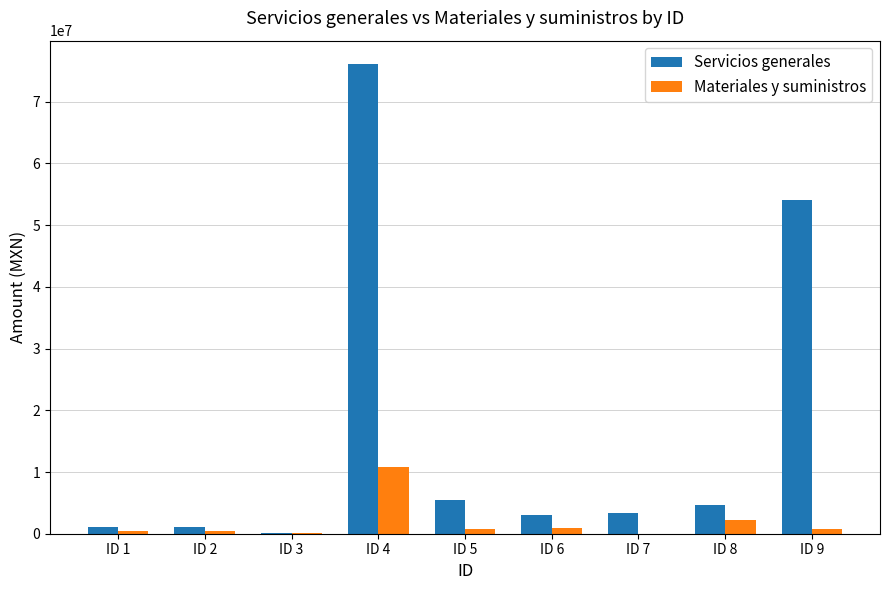

Are the bars horizontal?

No